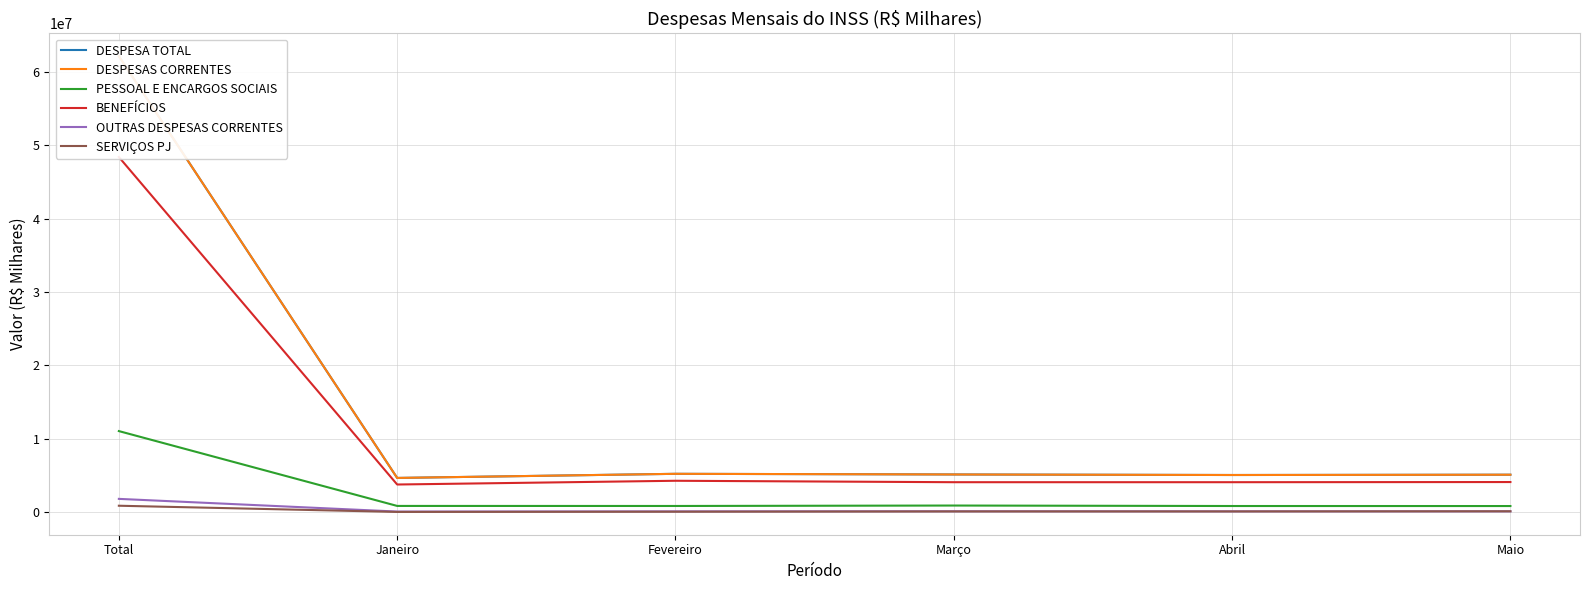

Reading right to left, what are all the values shown in this chart?

DESPESA TOTAL: 5085966	5045537	5119419	5206976	4645588	62187895
DESPESAS CORRENTES: 5085769	5045518	5119417	5206976	4645588	62183556
PESSOAL E ENCARGOS SOCIAIS: 811314	815496	880375	820229	826357	11036495
BENEFÍCIOS: 4084530	4063705	4063302	4259336	3748878	48426141
OUTRAS DESPESAS CORRENTES: 86017	85027	94040	82417	58235	1789444
SERVIÇOS PJ: 96777	75515	75655	38826	7864	853389